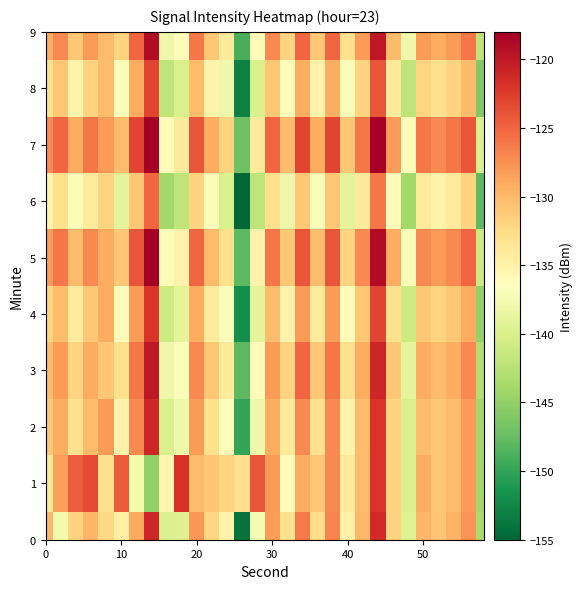

Count the number of categories in the chart.

30